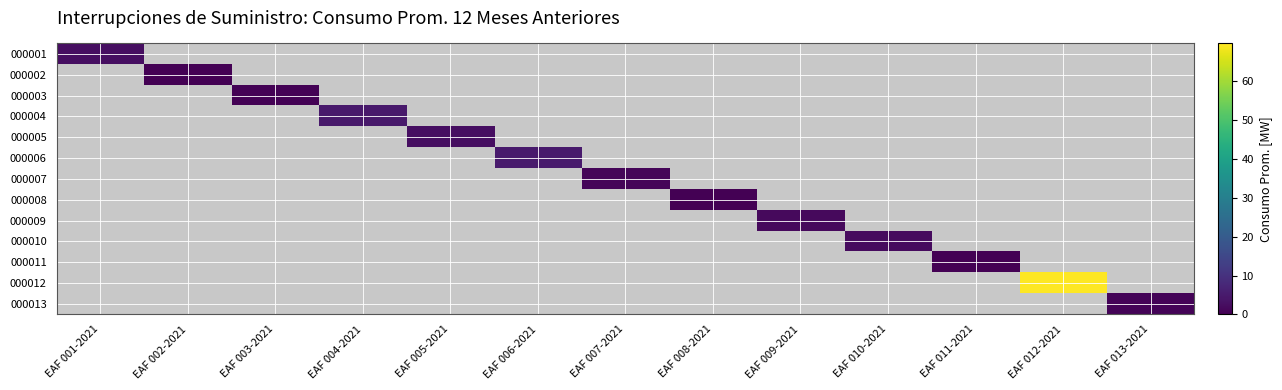

What is the greatest value displayed?

69.8